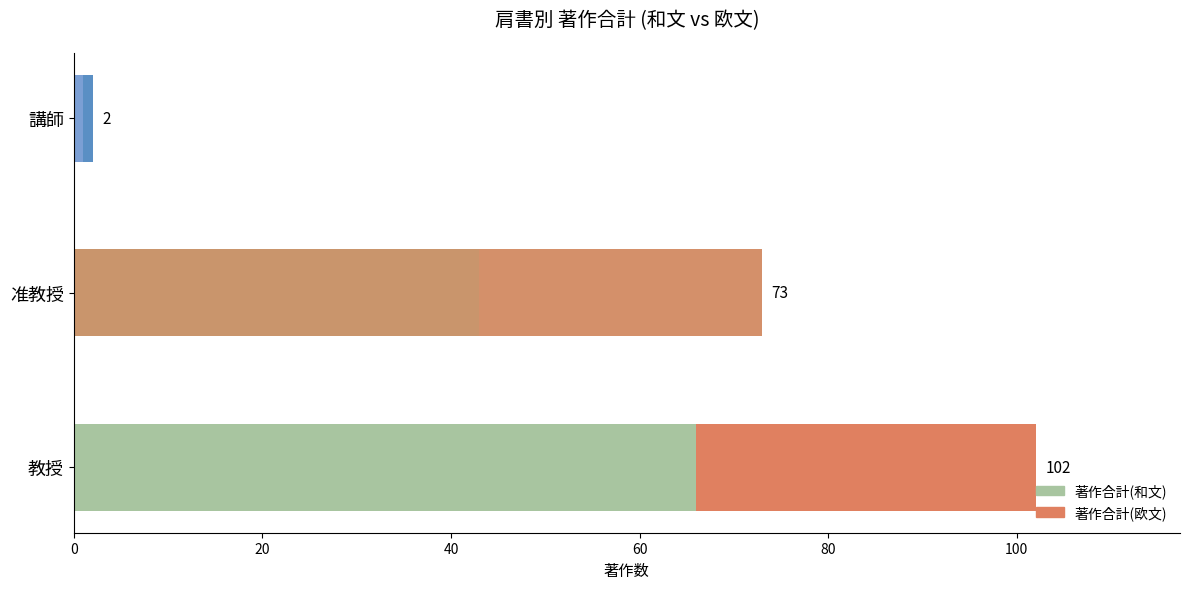

Reading left to right, transcribe all the data shown in this chart.

著作合計(和文): 66	43	1
著作合計(欧文): 36	30	1